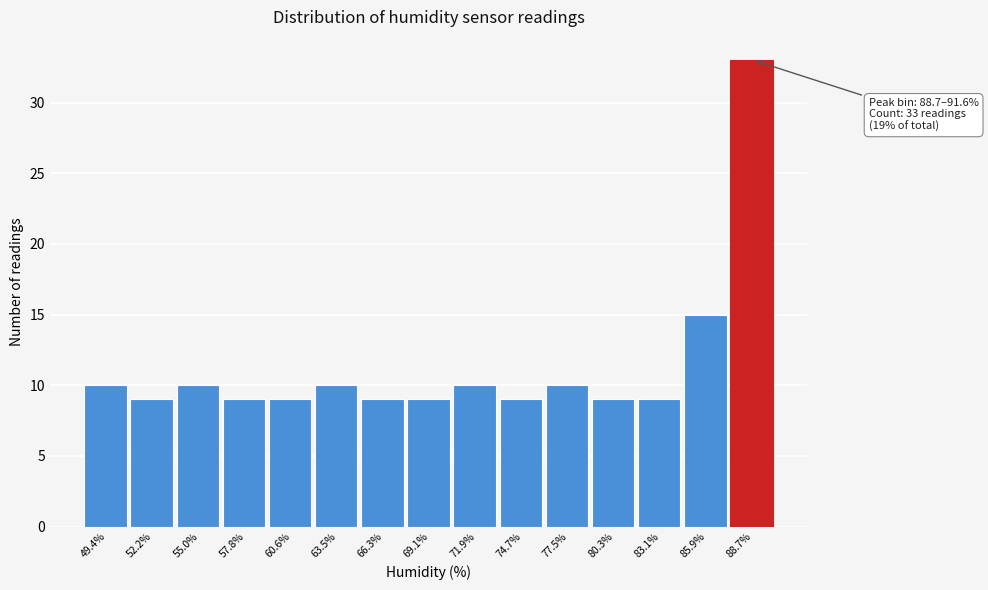

Reading left to right, list all the values displayed in this chart.

10	9	10	9	9	10	9	9	10	9	10	9	9	15	33